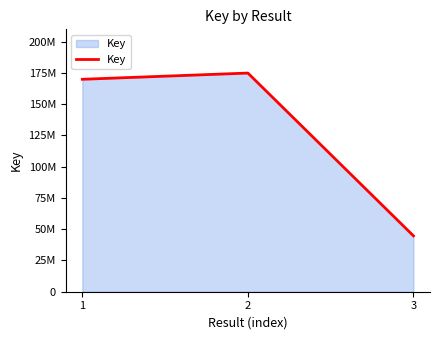

Which has a higher value, 3 or 2?

2